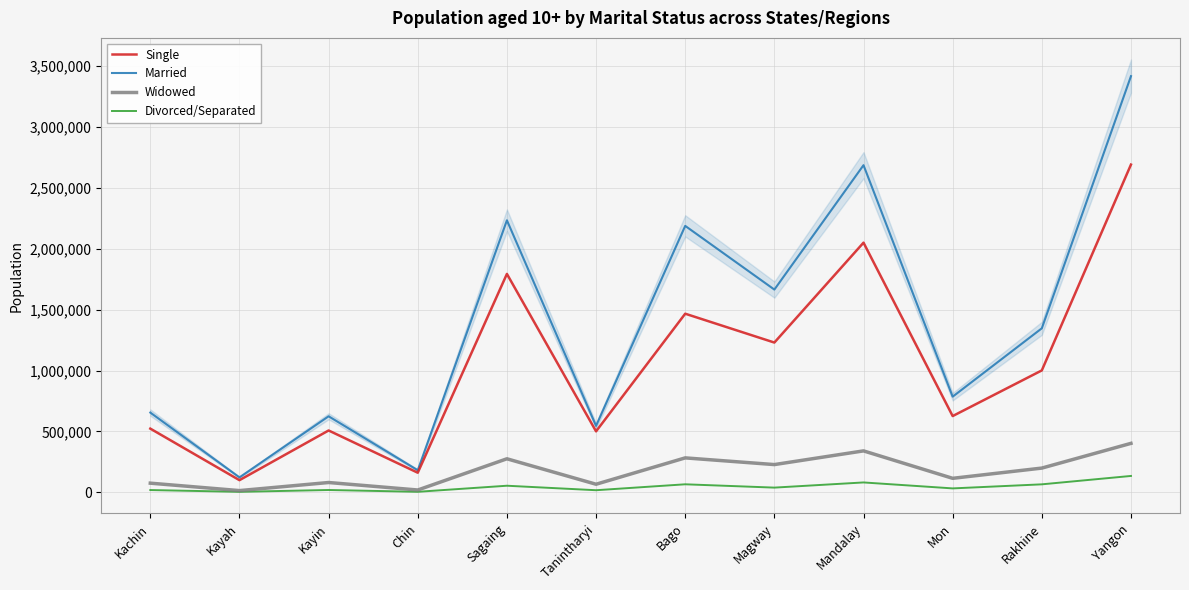

How many categories are shown in the chart?

12